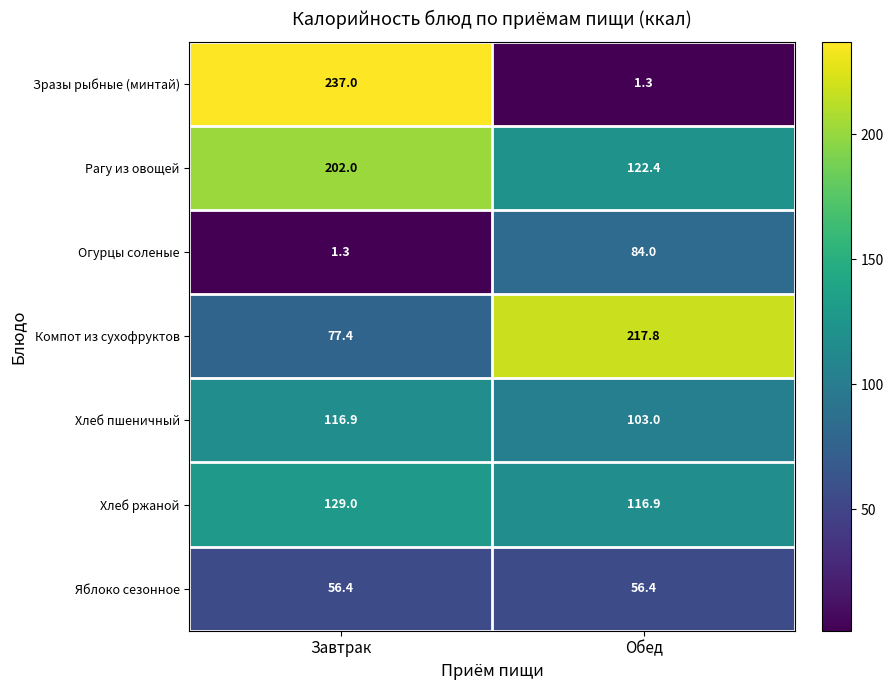

What is the spread (max minus min) of values at Обед?

216.5